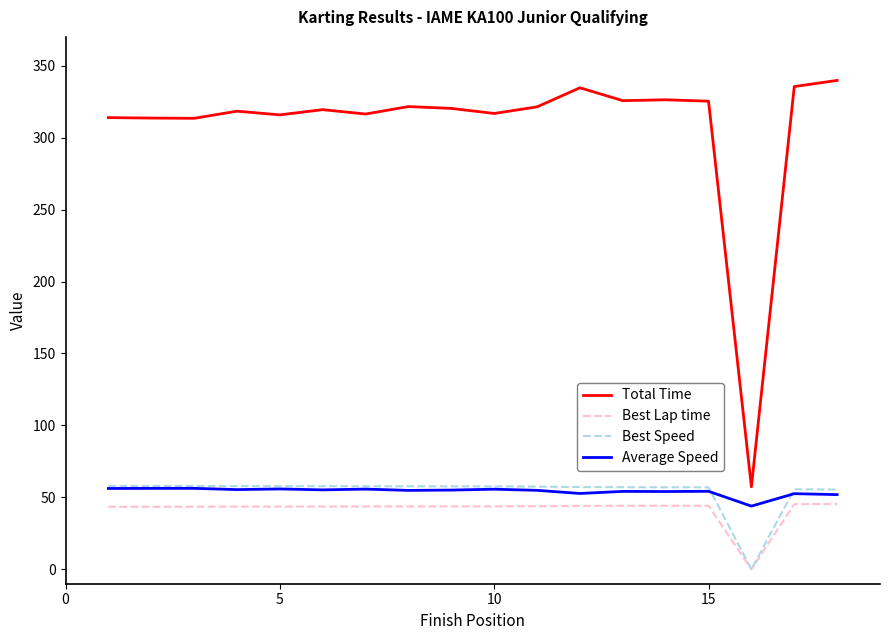

True or false: Total Time and Average Speed intersect in this chart.

False